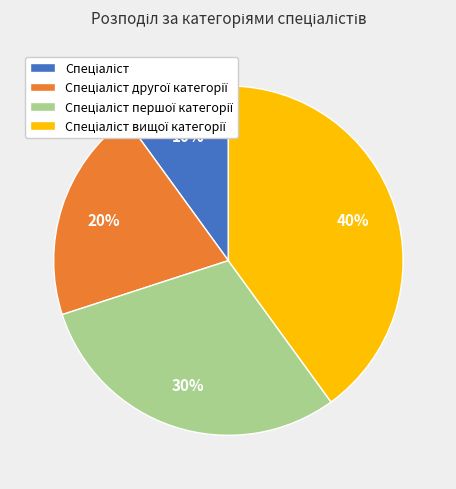

To the nearest percent, what is the difference between the largest and smallest slice percentages?

30%